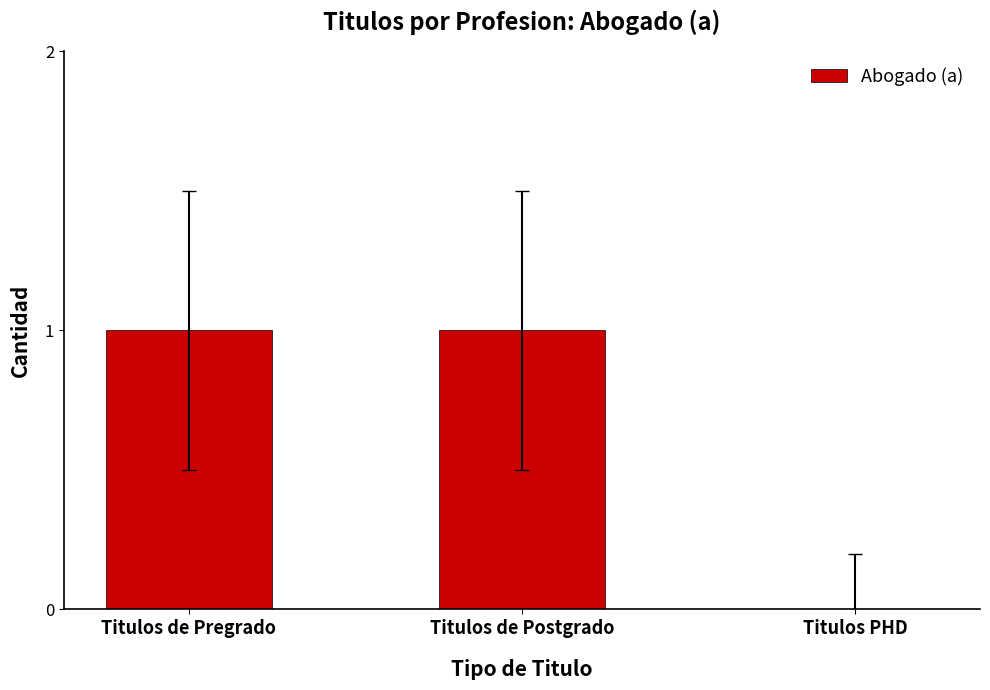

What is the ratio of the value at Titulos de Pregrado to the value at Titulos de Postgrado?

1.0